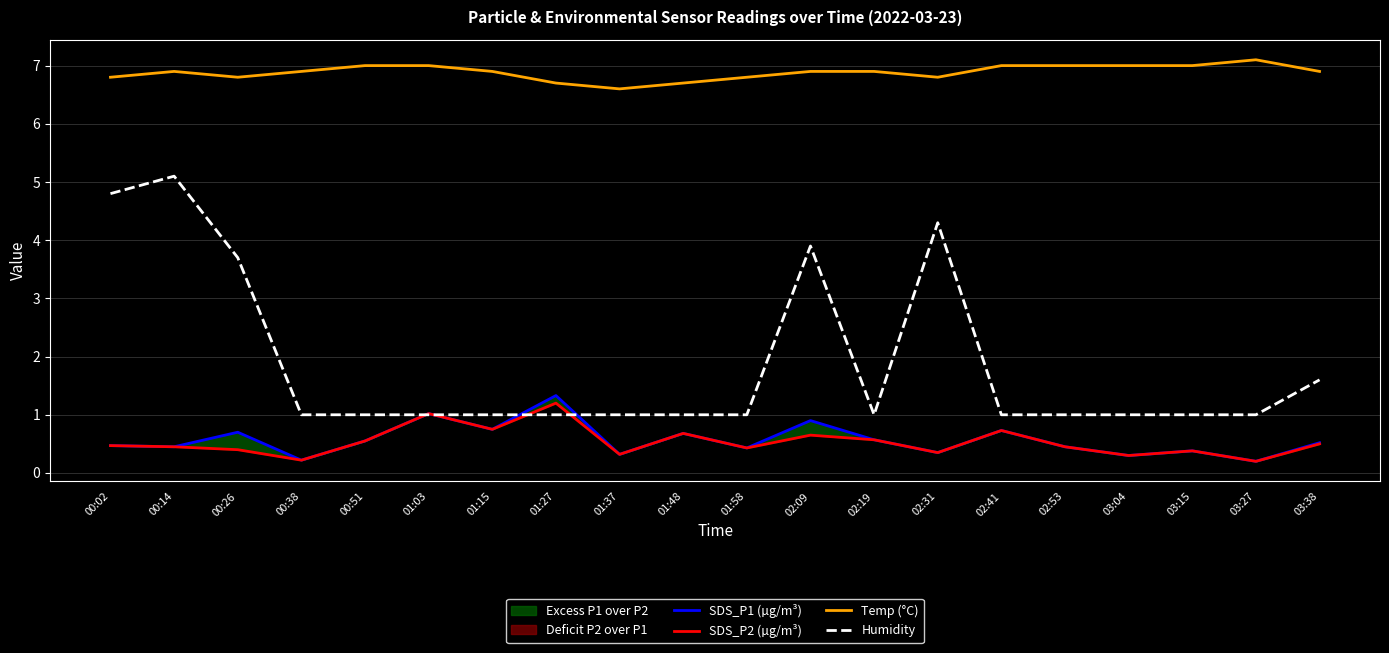

What is the greatest value displayed?

7.1